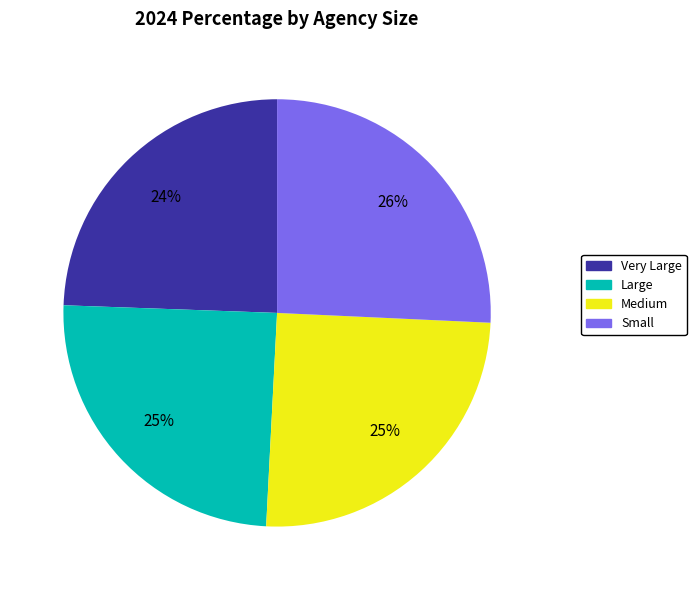

To the nearest percent, what percentage of the pie is Very Large?

24%